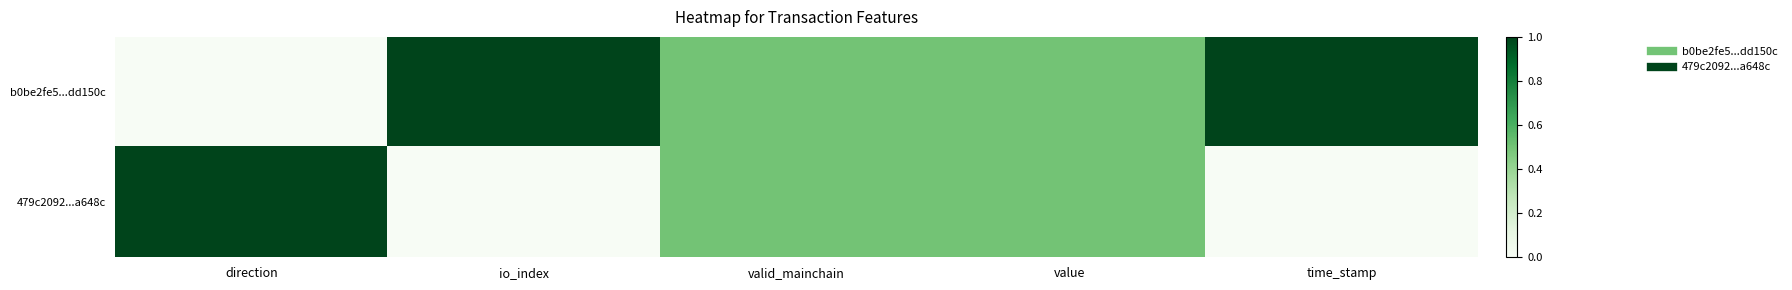

Reading right to left, what are all the values shown in this chart?

b0be2fe5...dd150c: time_stamp=1.0	value=0.5	valid_mainchain=0.5	io_index=1.0	direction=0.0
479c2092...a648c: time_stamp=0.0	value=0.5	valid_mainchain=0.5	io_index=0.0	direction=1.0